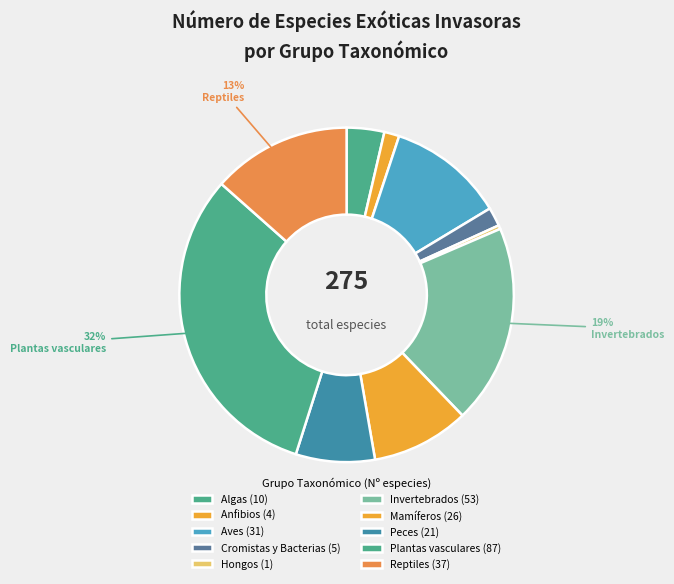

How many segments does this pie chart have?

10